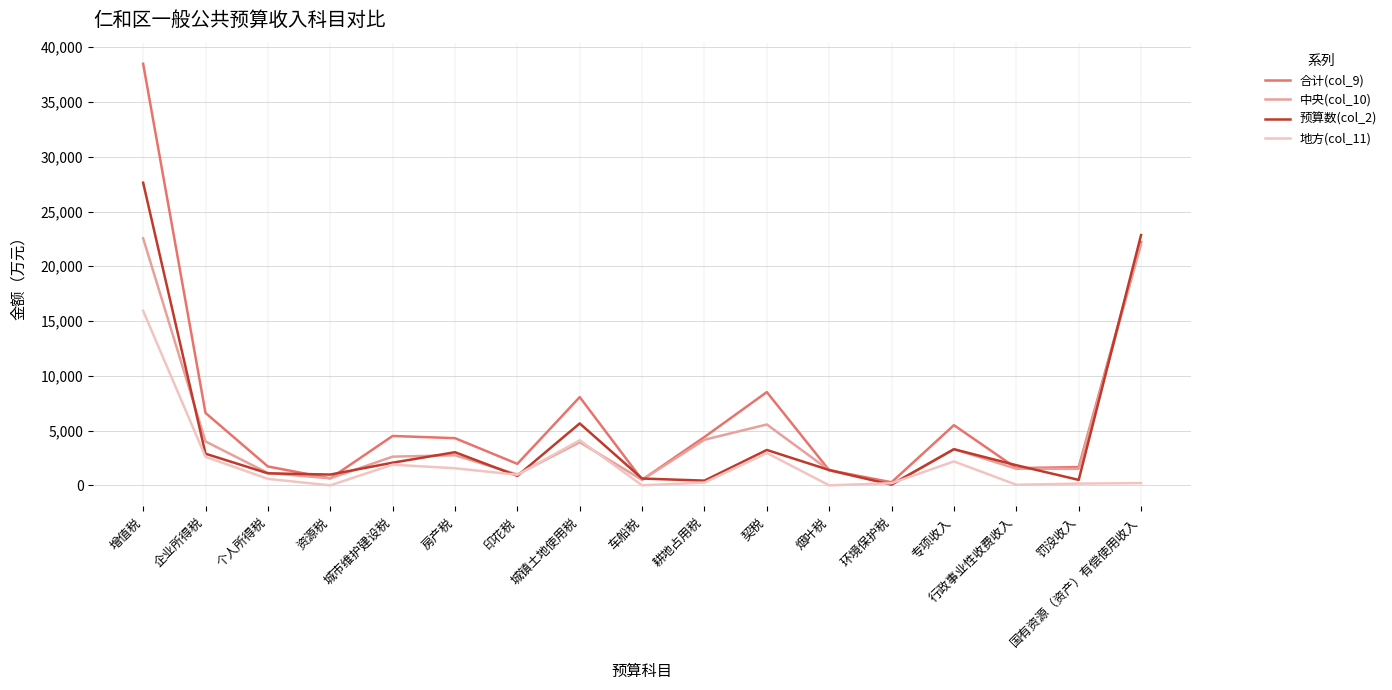

What is the sum of all 地方(col_11) values?

33691